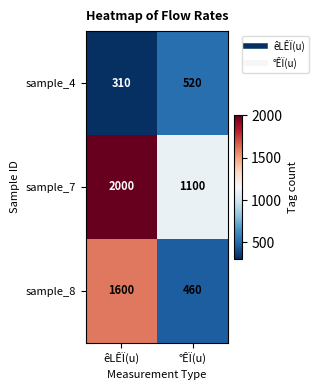

Which category has the highest value in the sample_7 series?

êLÊÏ(u)